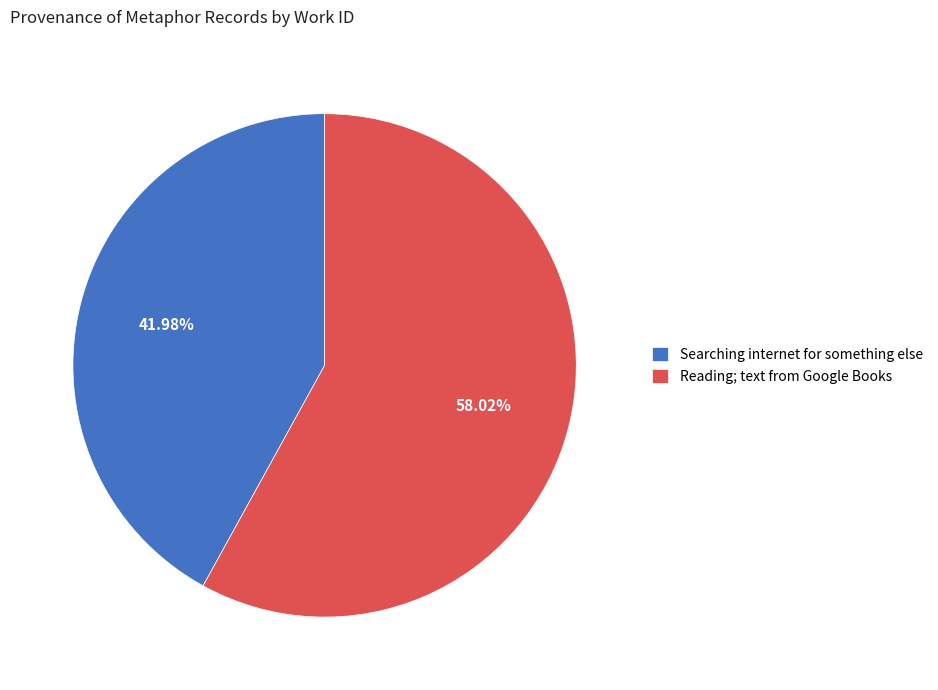

To the nearest percent, what percentage of the pie is Reading; text from Google Books?

58%